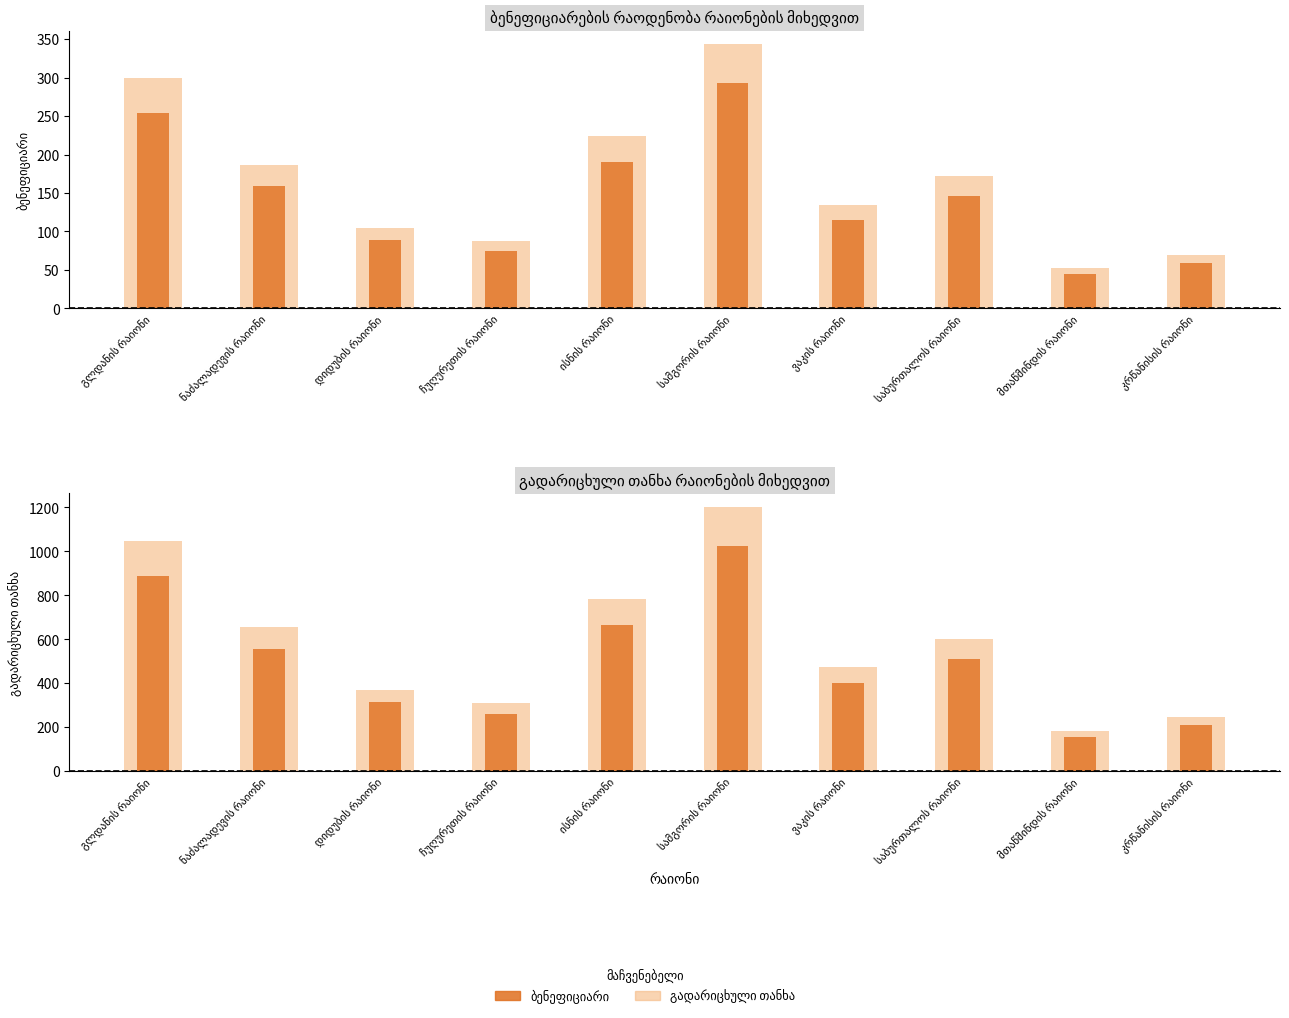

Where does the ბენეფიციარი series first go above 172?

გლდანის რაიონი